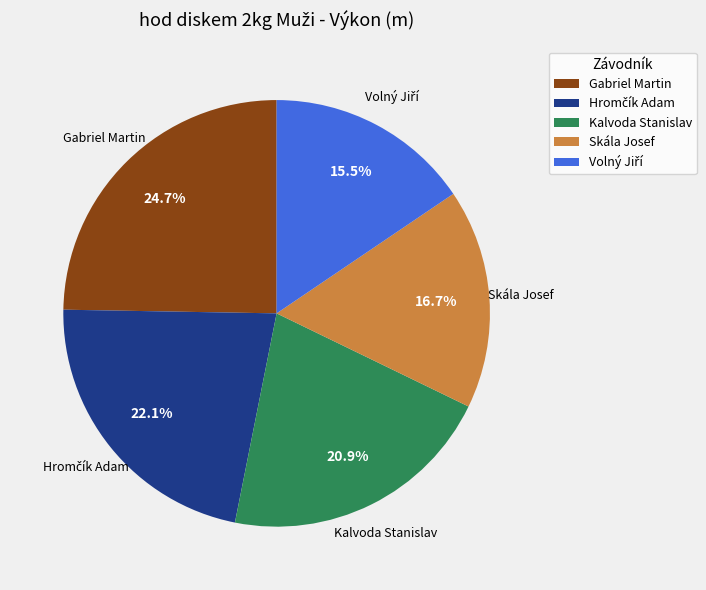

Which category has the biggest portion of the pie?

Gabriel Martin